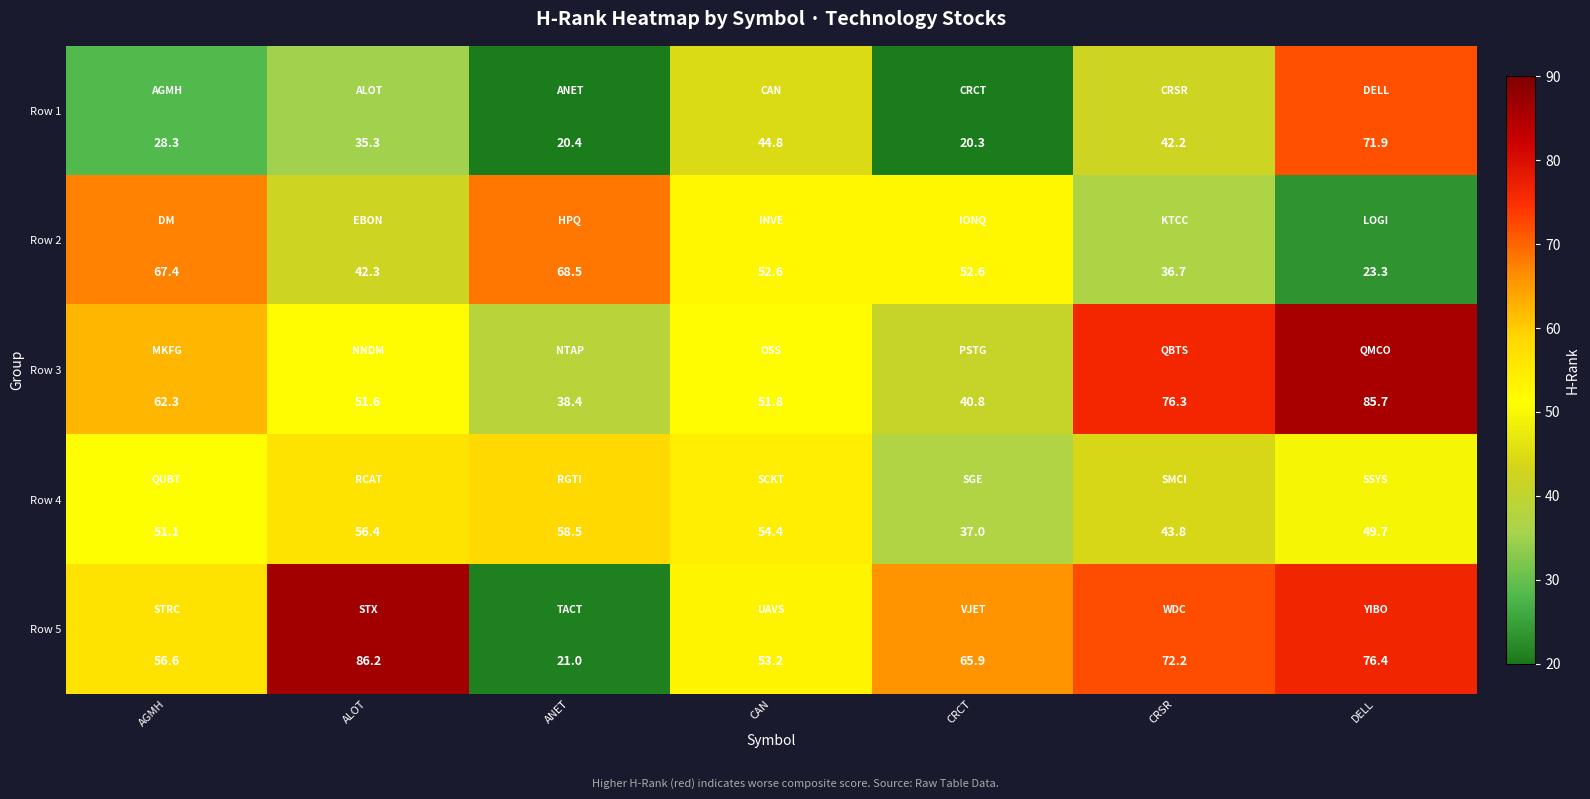

At ANET, list the series in order from largest to smallest.

Row 2, Row 4, Row 3, Row 5, Row 1